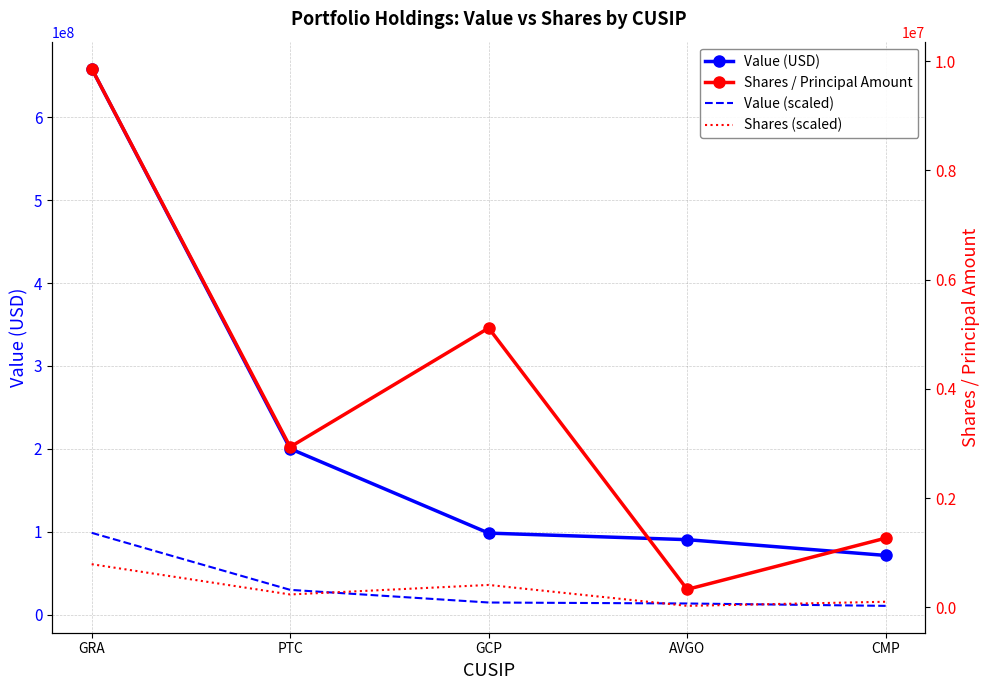

What is the average value of the Value (USD) series?

223858800.0